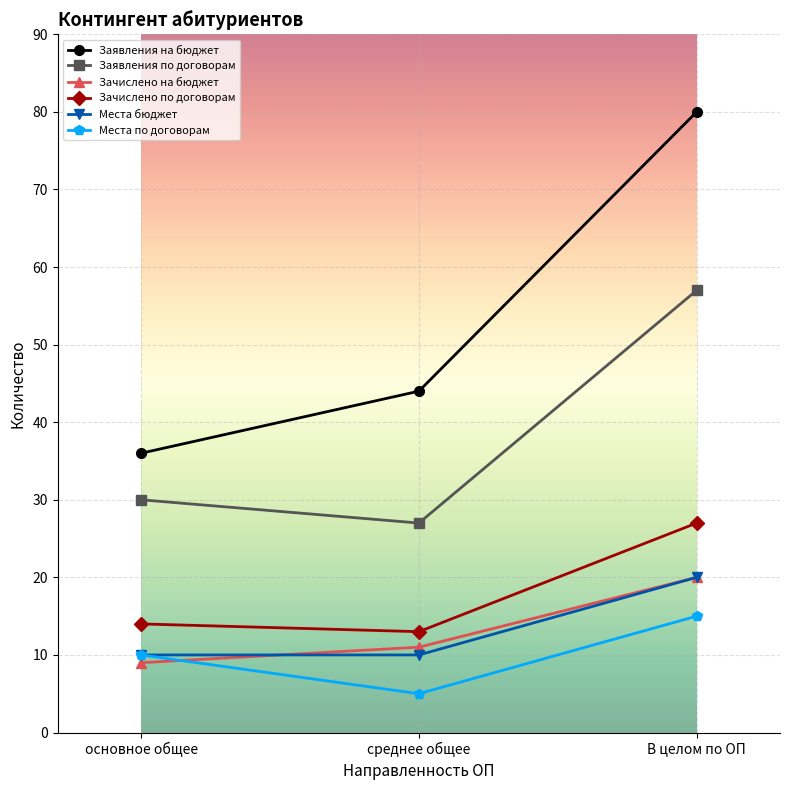

How many data points in Зачислено по договорам are less than 14?

1